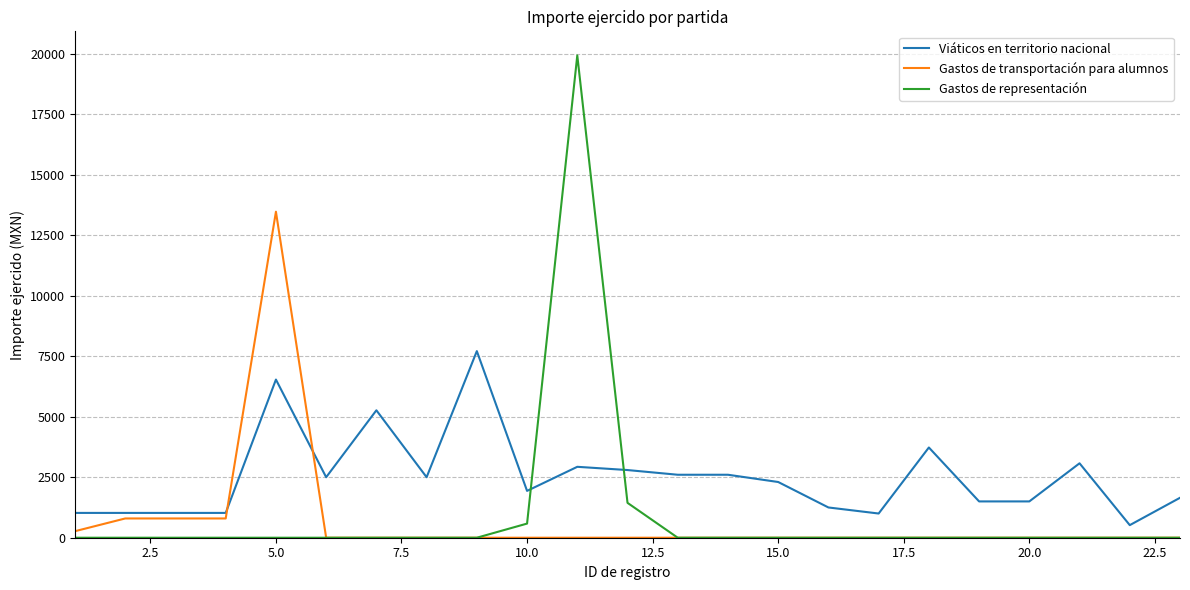

Which series has the largest total across all categories?

Viáticos en territorio nacional